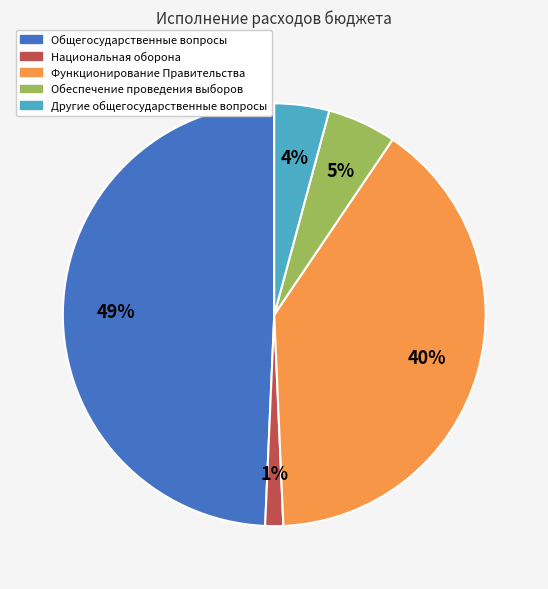

Is there a majority slice in this chart?

No